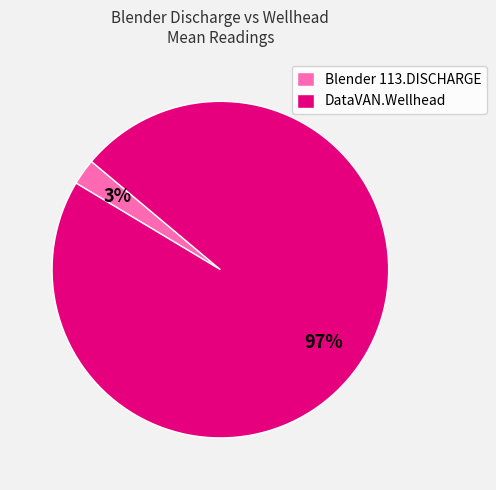

How many slices are in this pie chart?

2